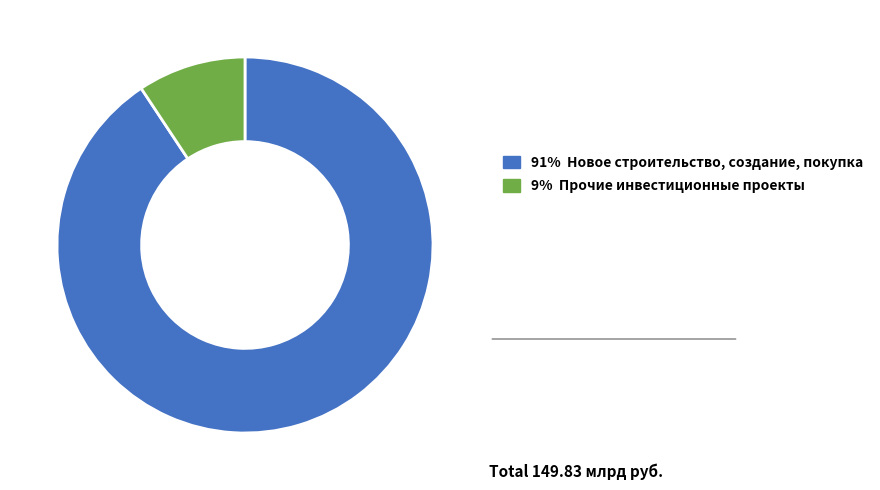

What is the ratio of the value at 91% Новое строительство, создание, покупка to the value at 9% Прочие инвестиционные проекты?

9.7